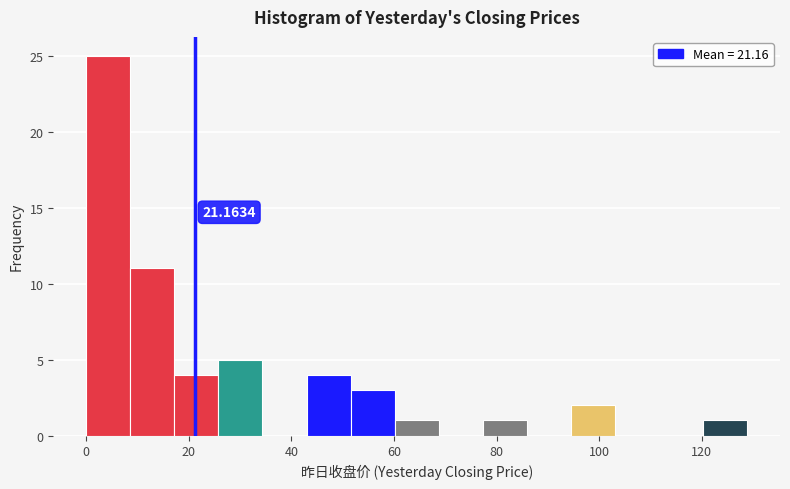

Which range on the x-axis has the tallest bar?

0 to 8